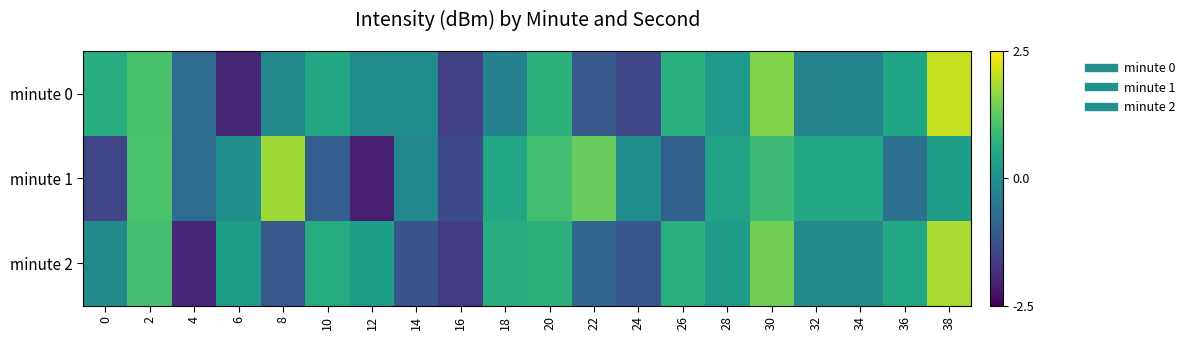

What is the maximum value shown in the chart?

2.1